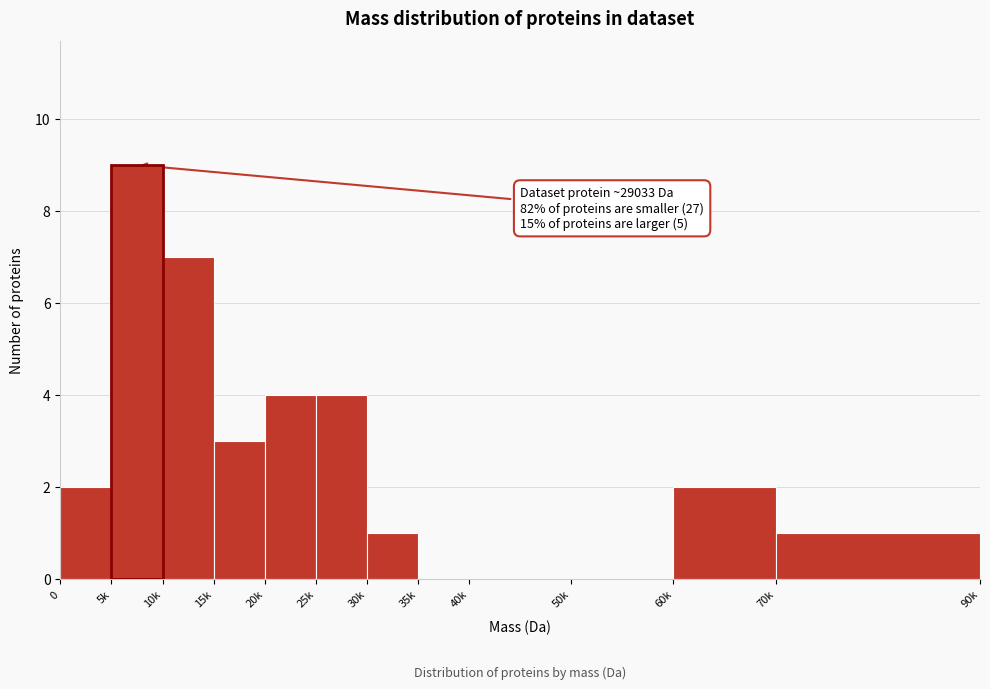

Reading left to right, transcribe all the data shown in this chart.

0=2	5k=9	10k=7	15k=3	20k=4	25k=4	30k=1	35k=0	40k=0	50k=0	60k=2	70k=1